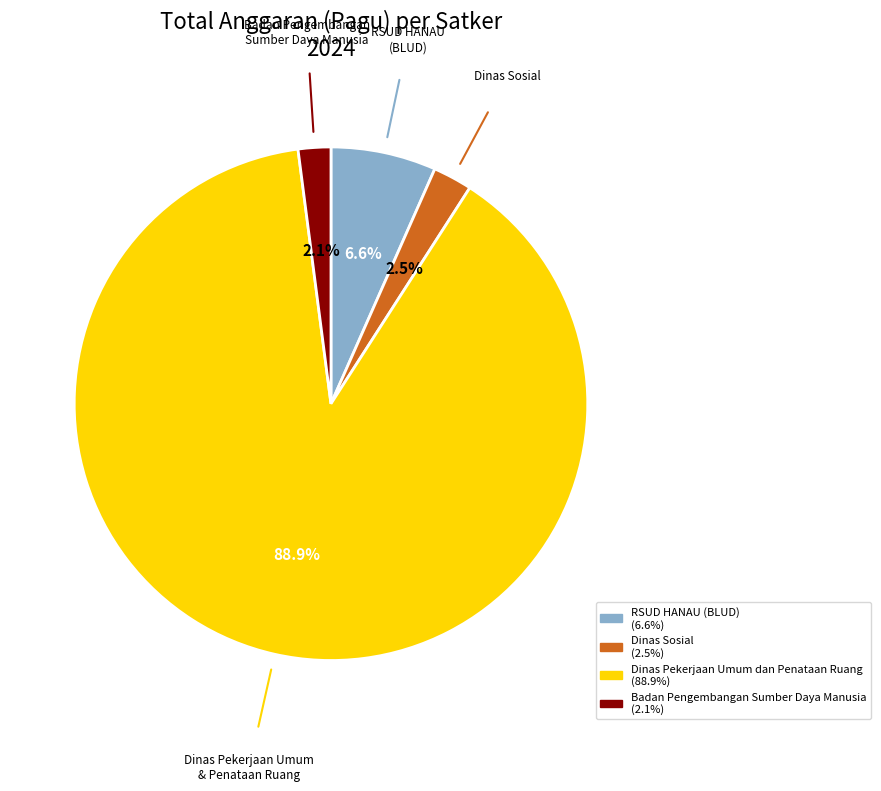

Does any single category account for the majority?

Yes